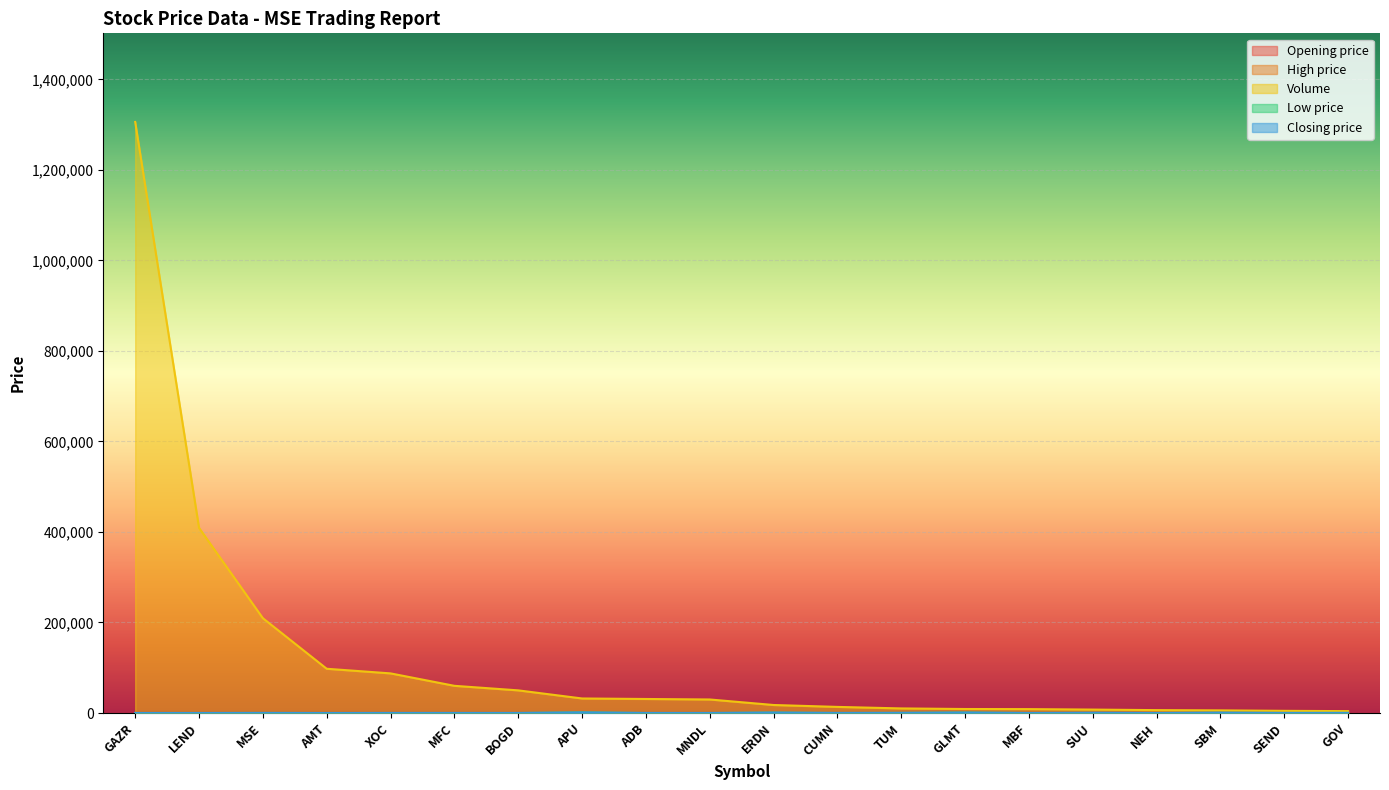

At how many categories does at least one series exceed 982118?

1